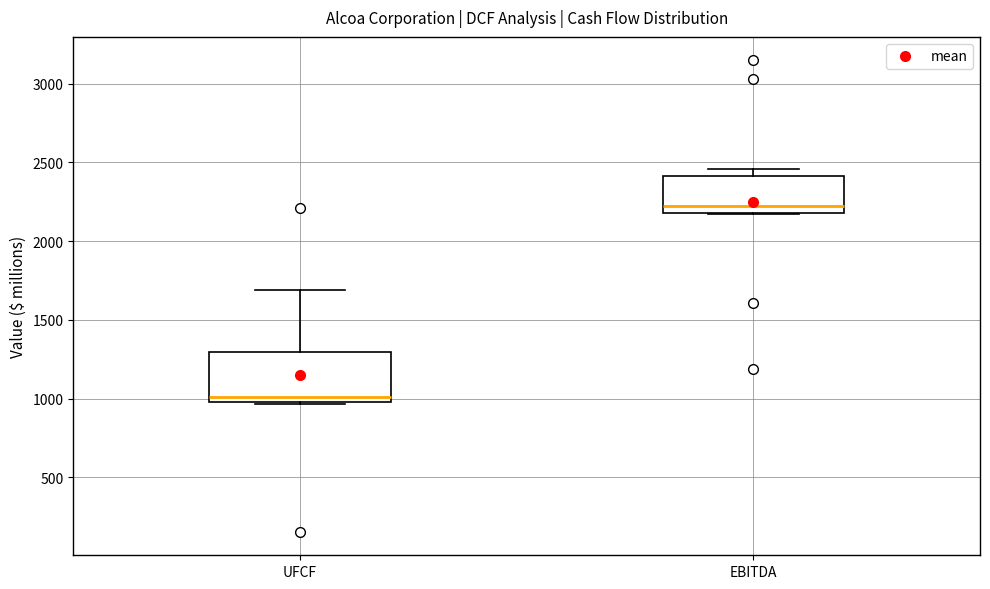

Comparing the boxes themselves (not the whiskers), which one is the tallest?

UFCF